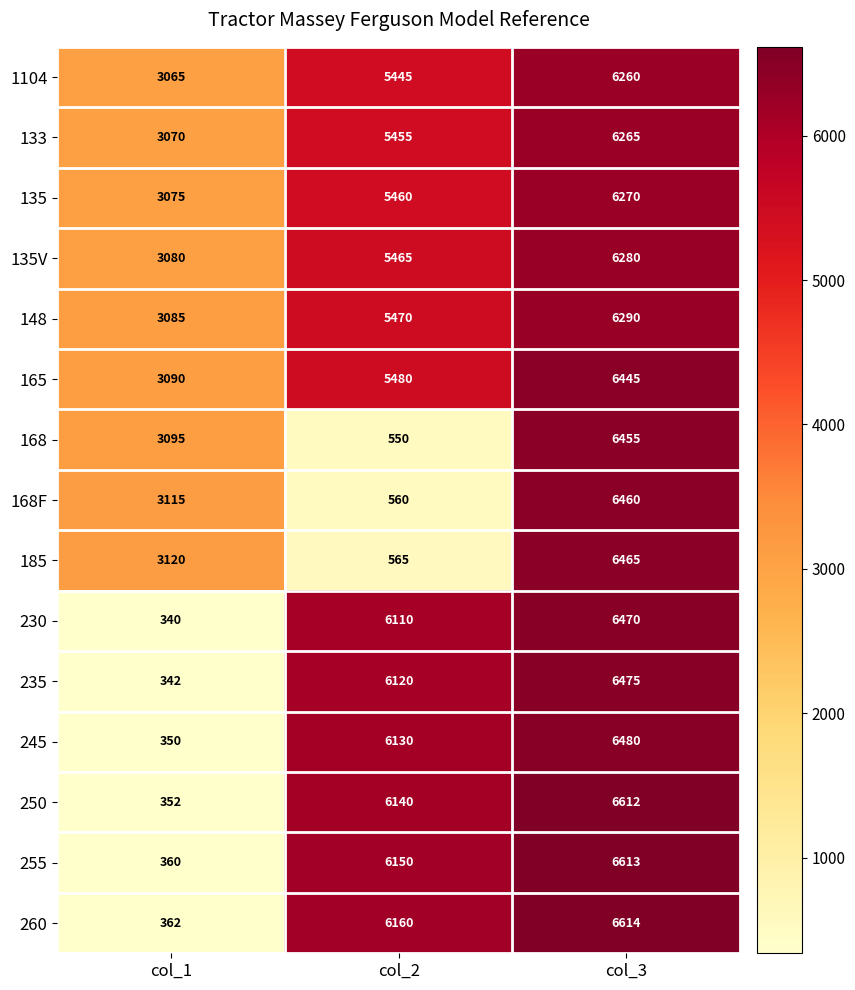

Which label corresponds to the largest value in the chart?

col_3